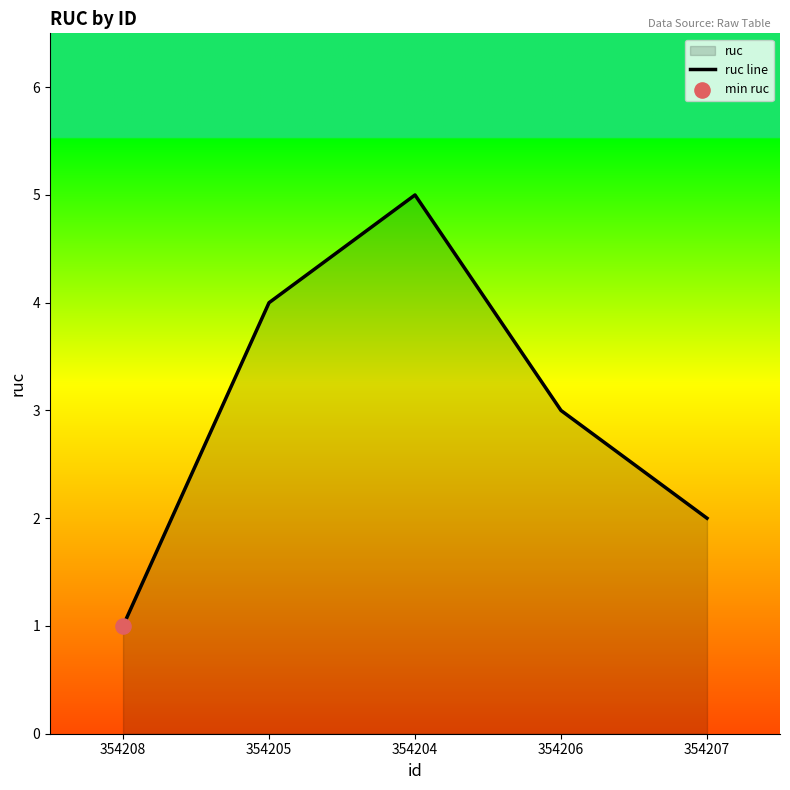

Which has a higher value, 354205 or 354204?

354204